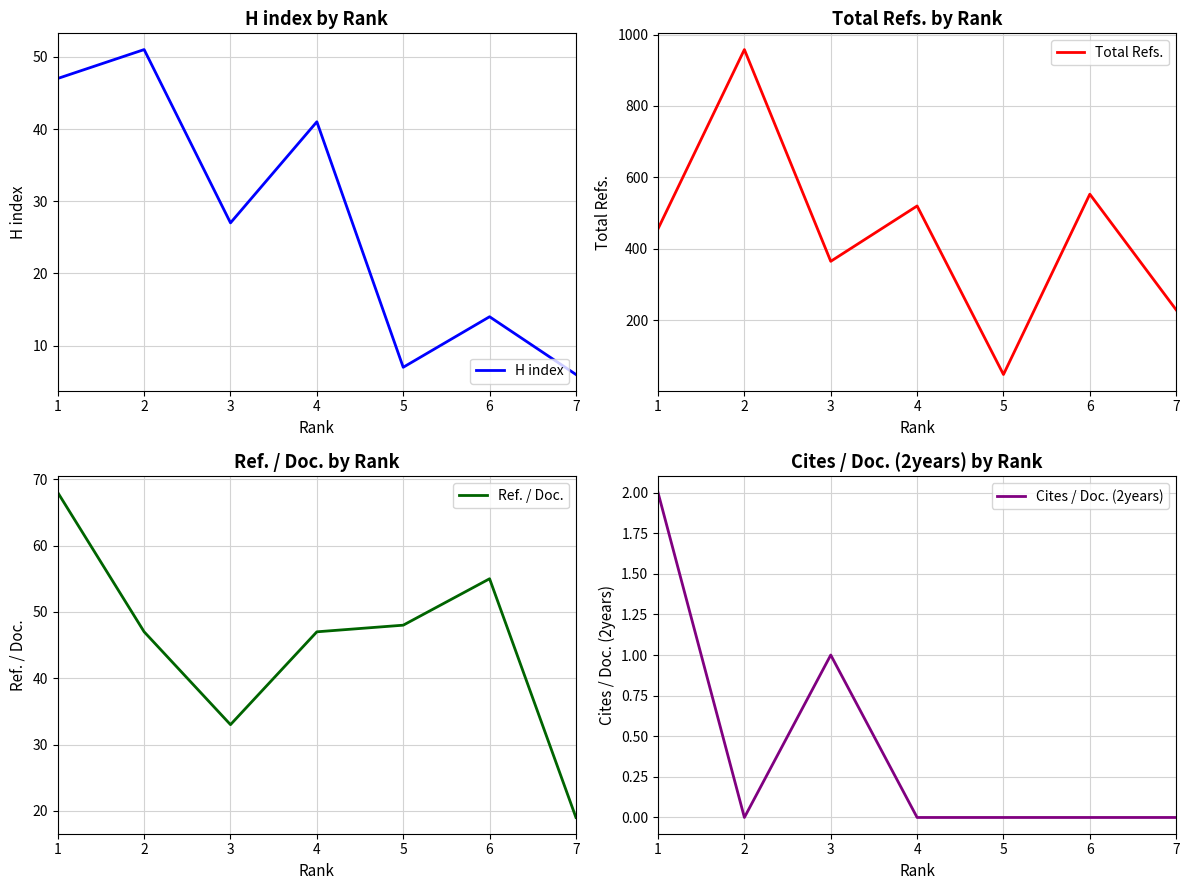

What are all the series names shown in the legend?

H index, Total Refs., Ref. / Doc., Cites / Doc. (2years)